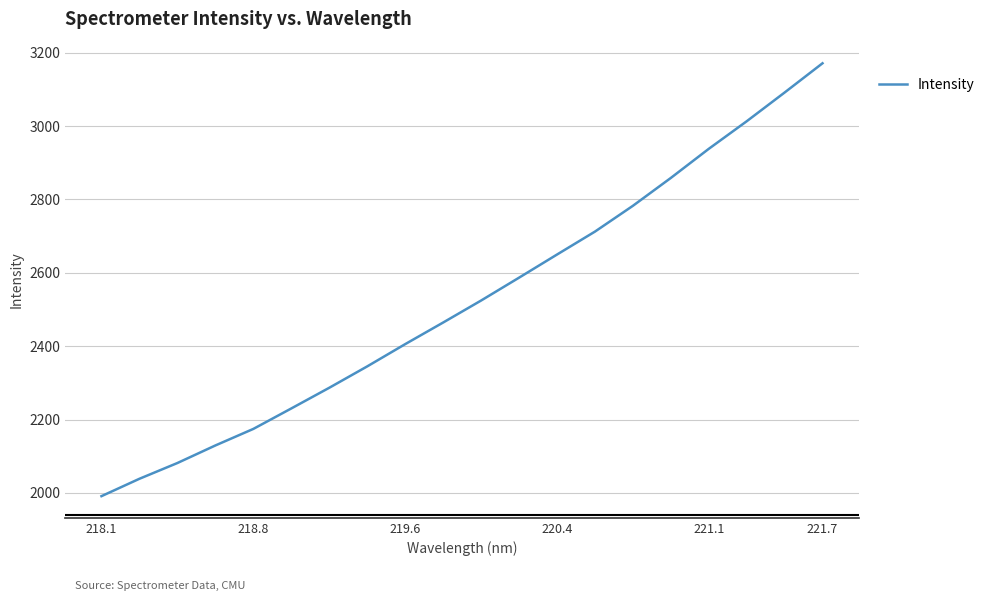

What is the smallest value displayed?

1991.3